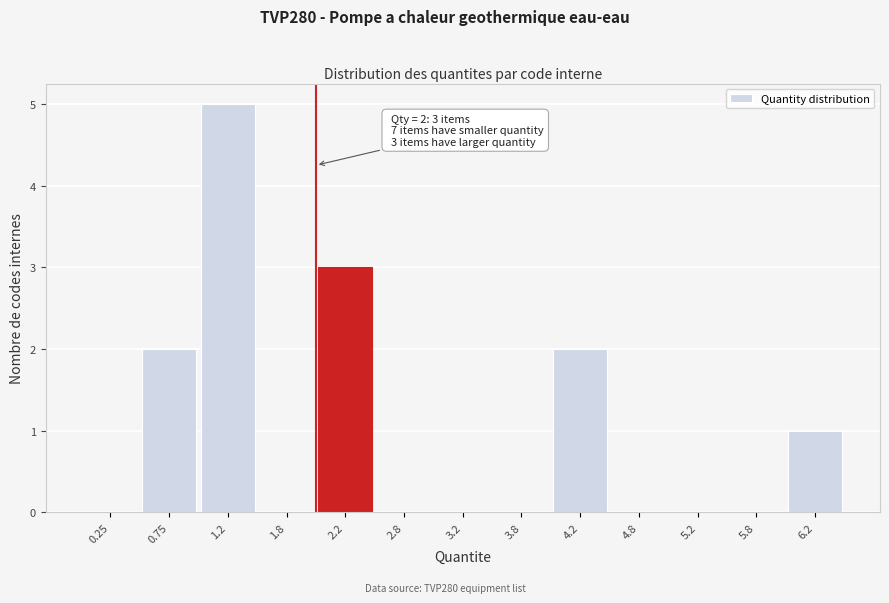

Which range on the x-axis has the tallest bar?

1.0 to 1.5